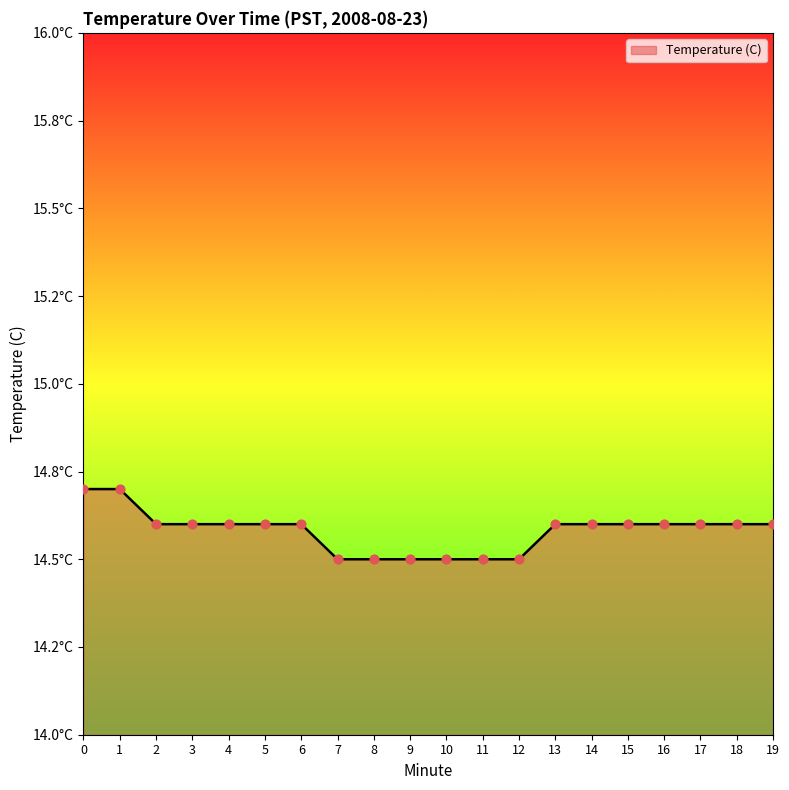

What is the change in value from 0 to 13?

-0.1